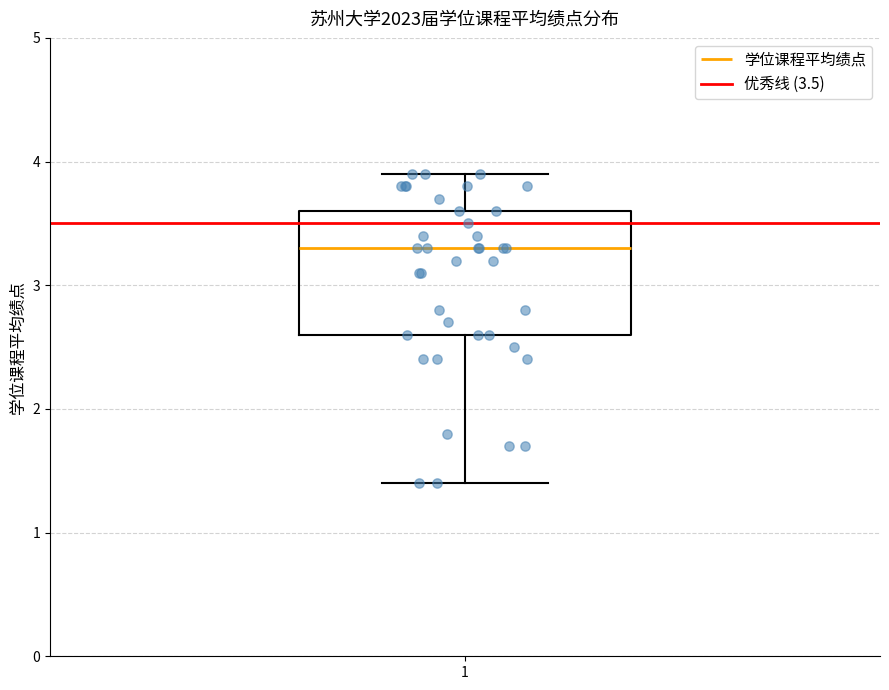

Transcribe this box plot: give where the median line is, the range the box spans, and where the two whiskers end, as read against the y-axis. The values are not printed on the chart, so give them approximately, as read against the axis.

median 3.3, box 2.6 to 3.6, whiskers 1.4 to 3.9